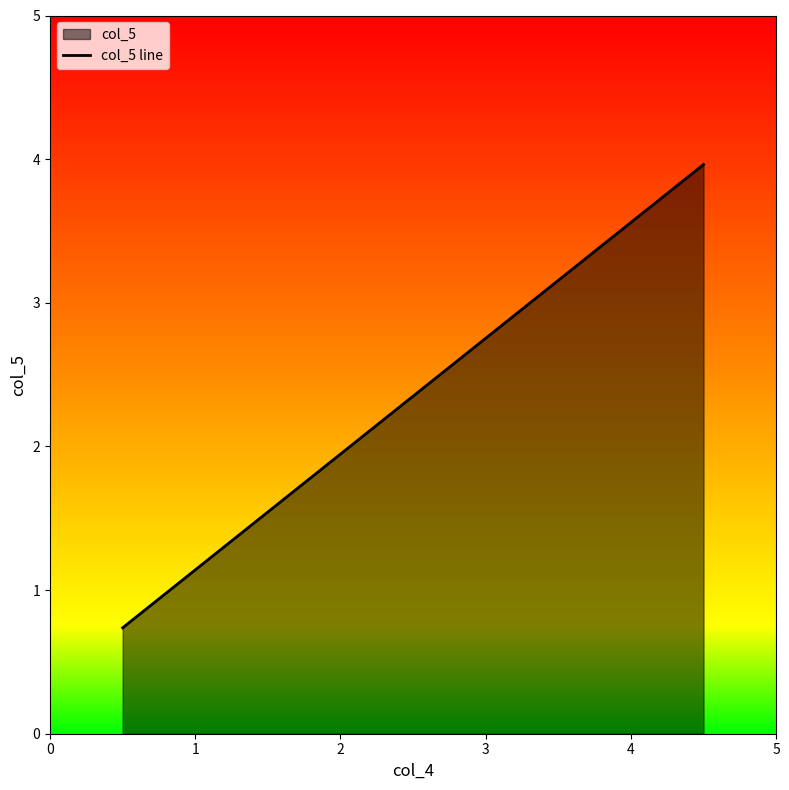

Count the number of categories in the chart.

4